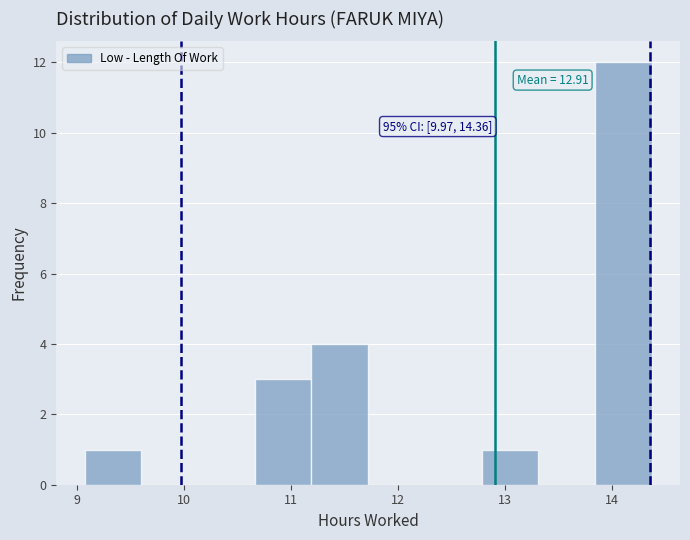

Which range on the x-axis has the tallest bar?

13.84 to 14.37